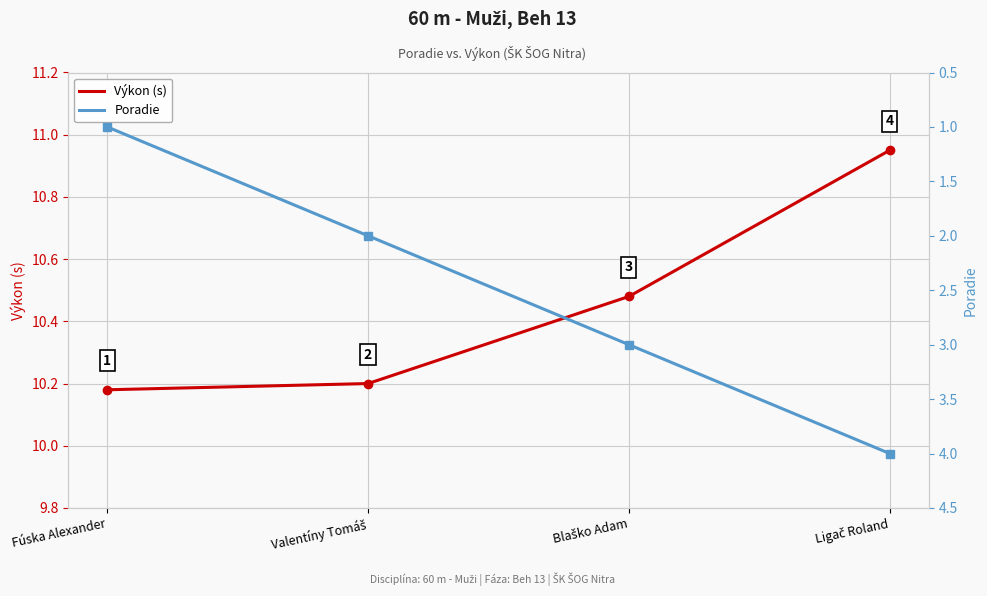

At how many categories does at least one series exceed 10?

4